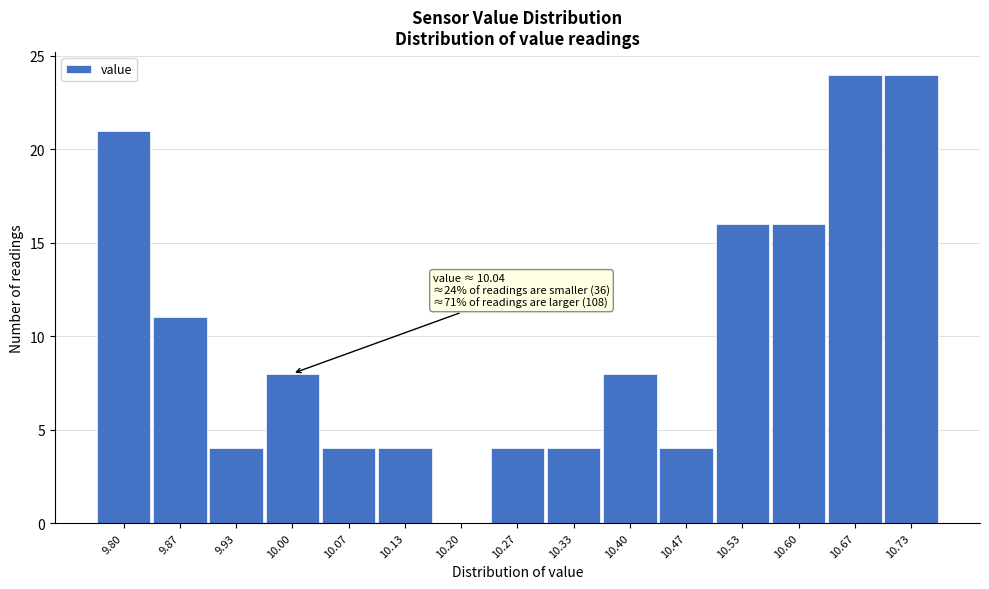

Reading left to right, list all the values displayed in this chart.

9.80=21	9.87=11	9.93=4	10.00=8	10.07=4	10.13=4	10.20=0	10.27=4	10.33=4	10.40=8	10.47=4	10.53=16	10.60=16	10.67=24	10.73=24